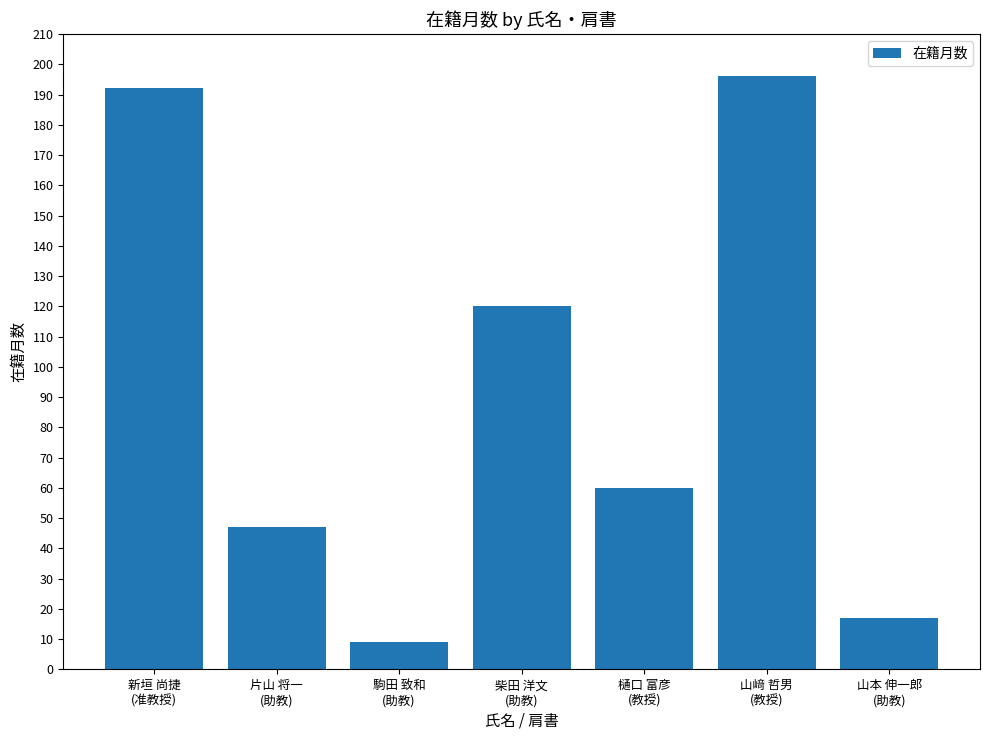

The value at 片山 将一
(助教) is 67. True or false?

False